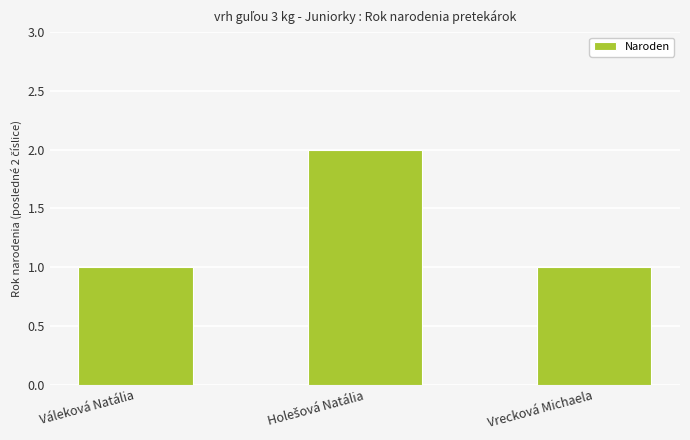

What is the sum of all values?

4